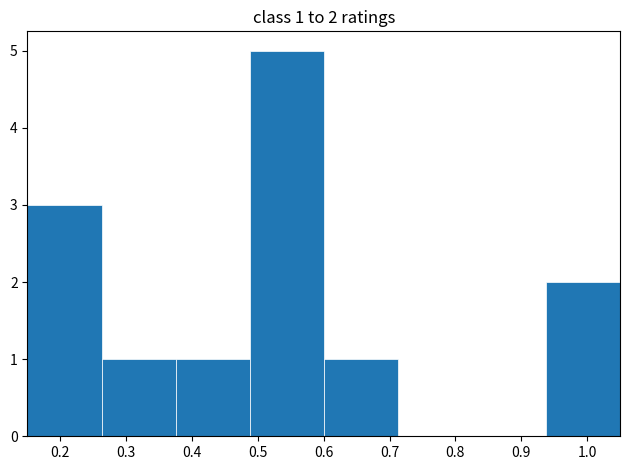

Which range on the x-axis has the tallest bar?

0.49 to 0.60